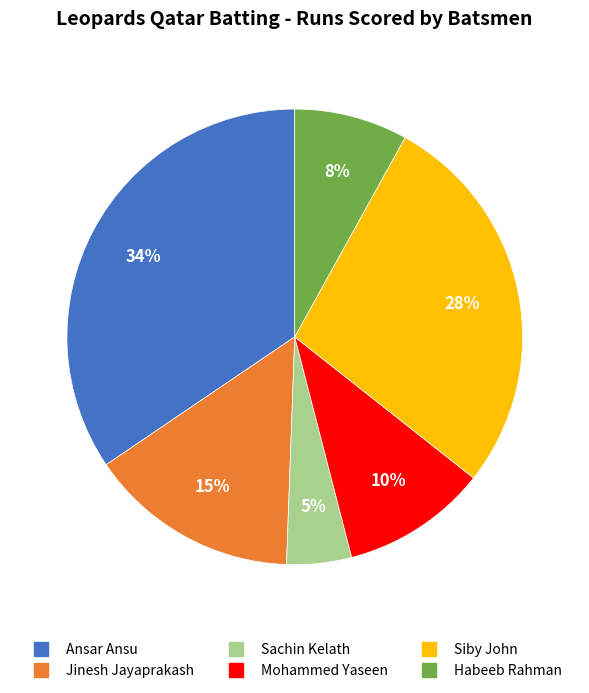

The Siby John slice represents 28% of the pie. True or false?

True